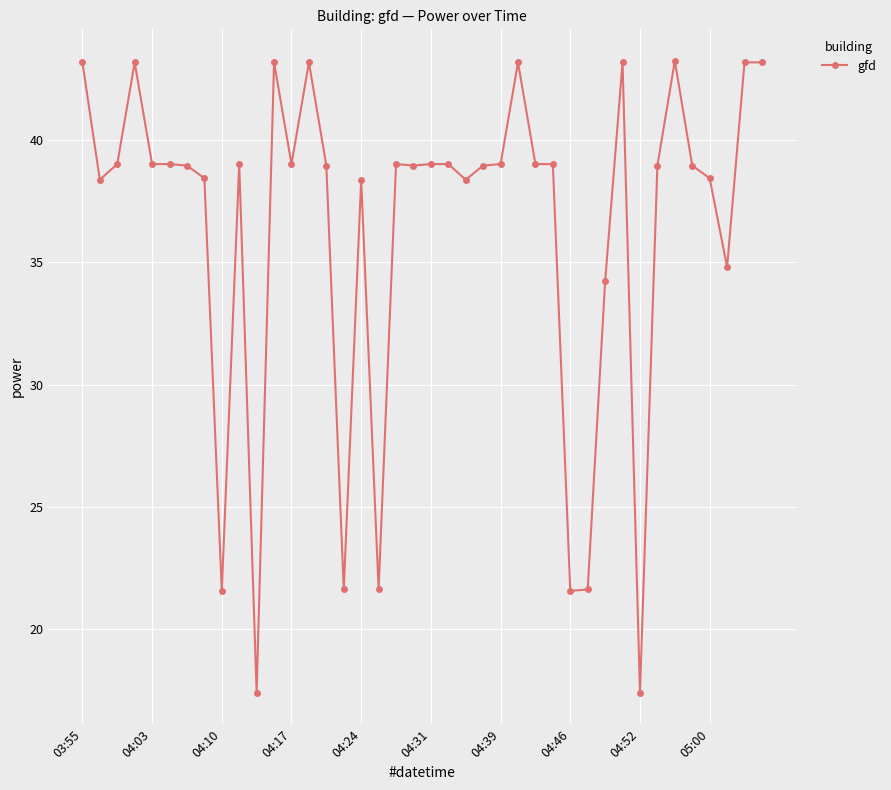

Does the chart have visible grid lines?

Yes